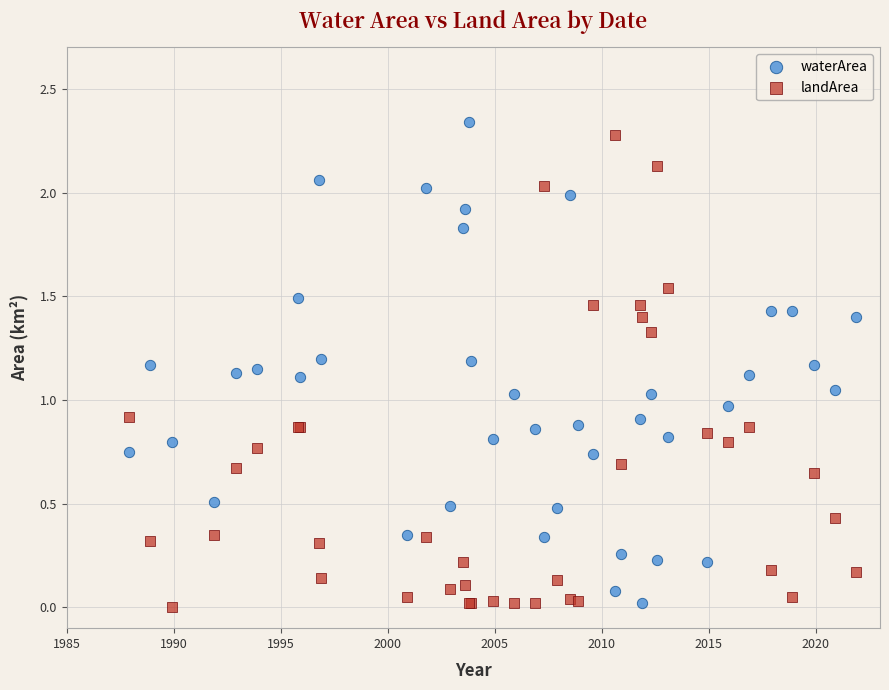

Which series has the widest spread of Y values?

waterArea